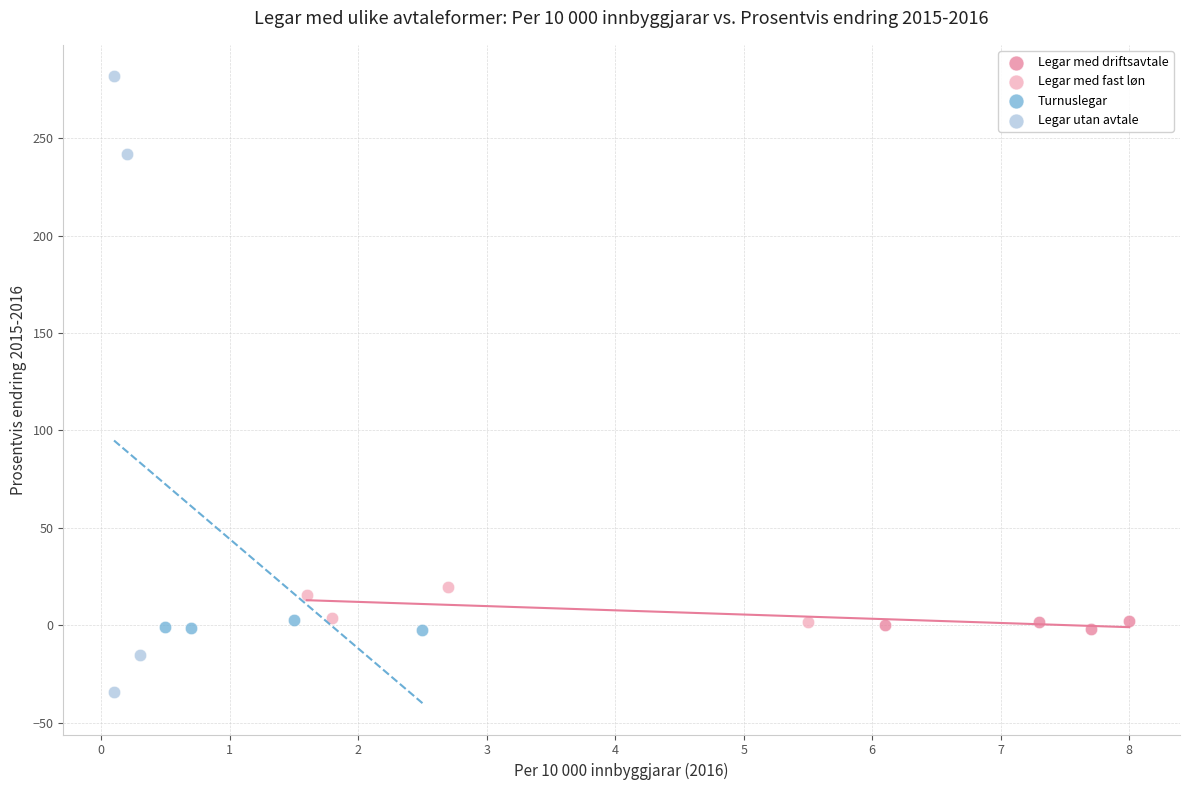

Which series reaches the maximum Y coordinate?

Legar utan avtale